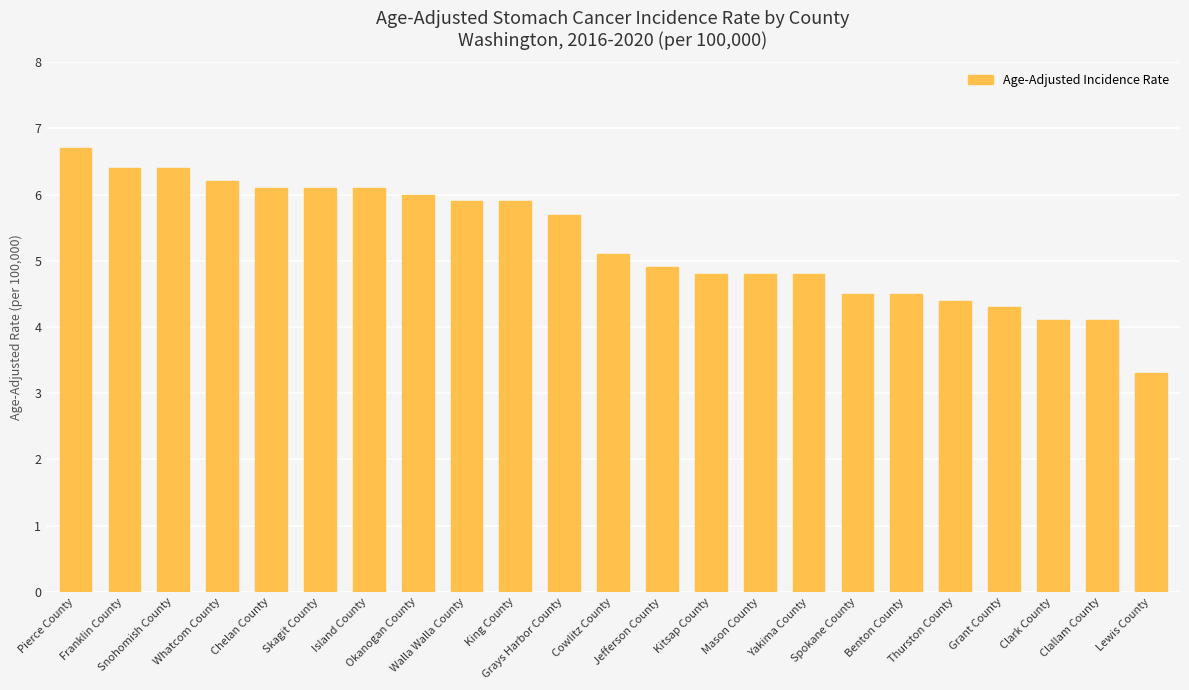

What is the greatest value displayed?

6.7